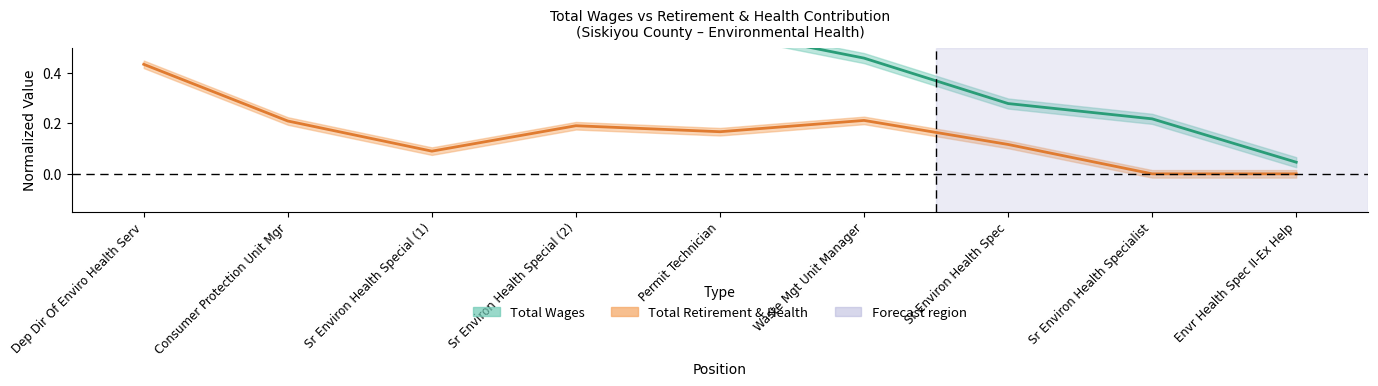

At which category does Total Retirement & Health reach its first local valley?

Sr Environ Health Special (1)